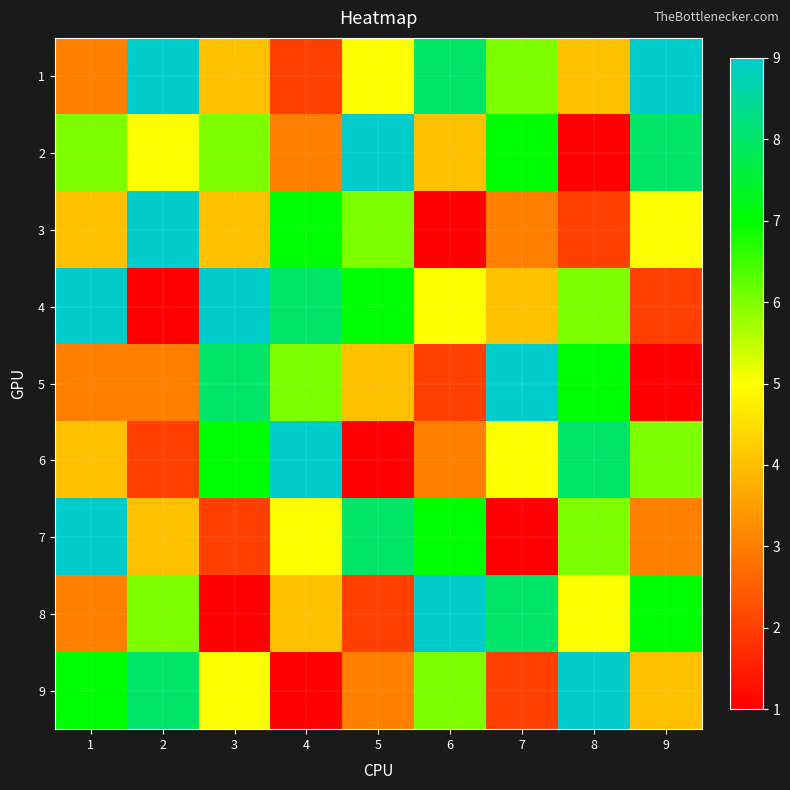

Which category has the highest value across all series?

2